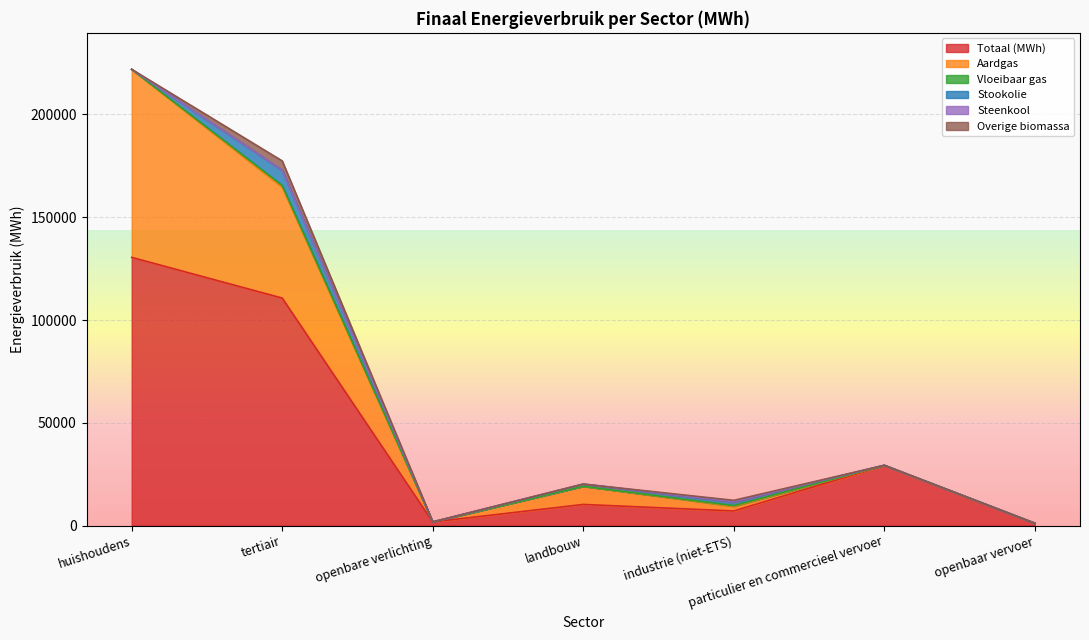

What is the spread (max minus min) of values at tertiair?

110669.6